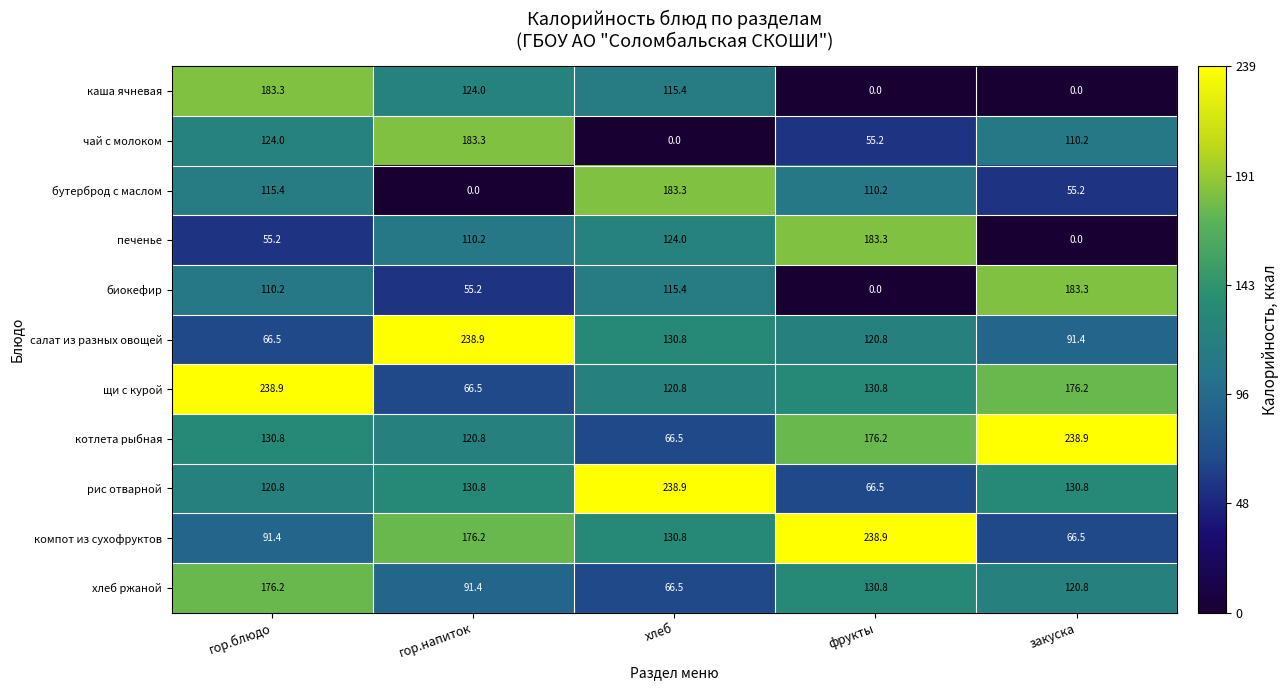

What value does the салат из разных овощей series have at гор.блюдо?

66.5